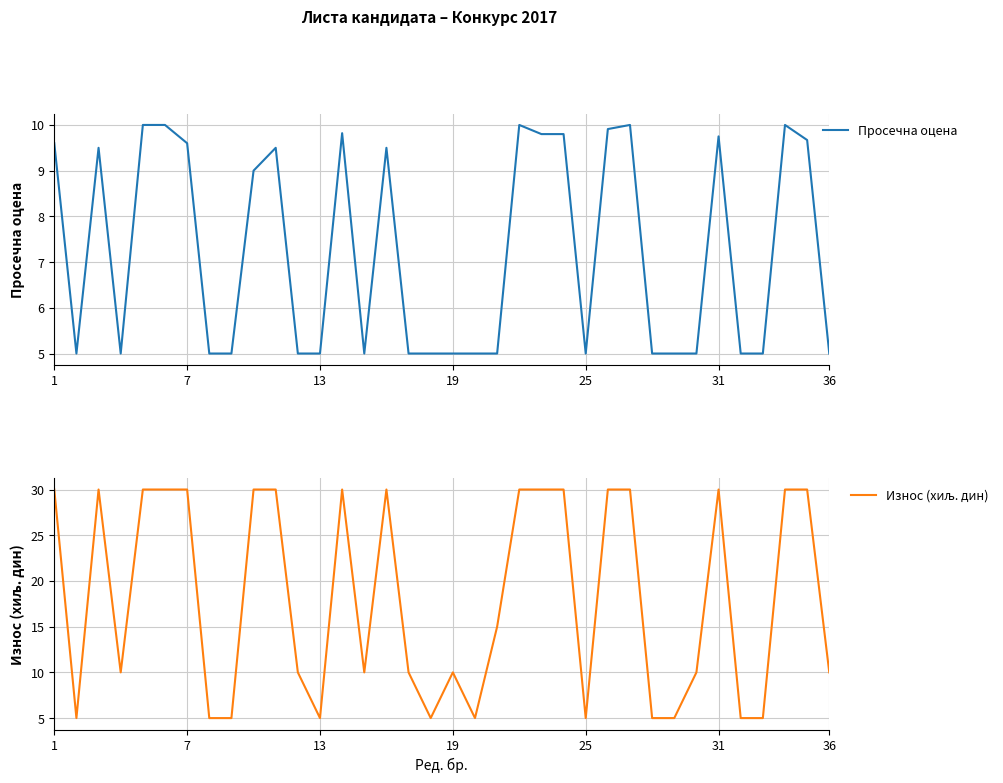

The Просечна оцена series shows 5.0 at 25. True or false?

True